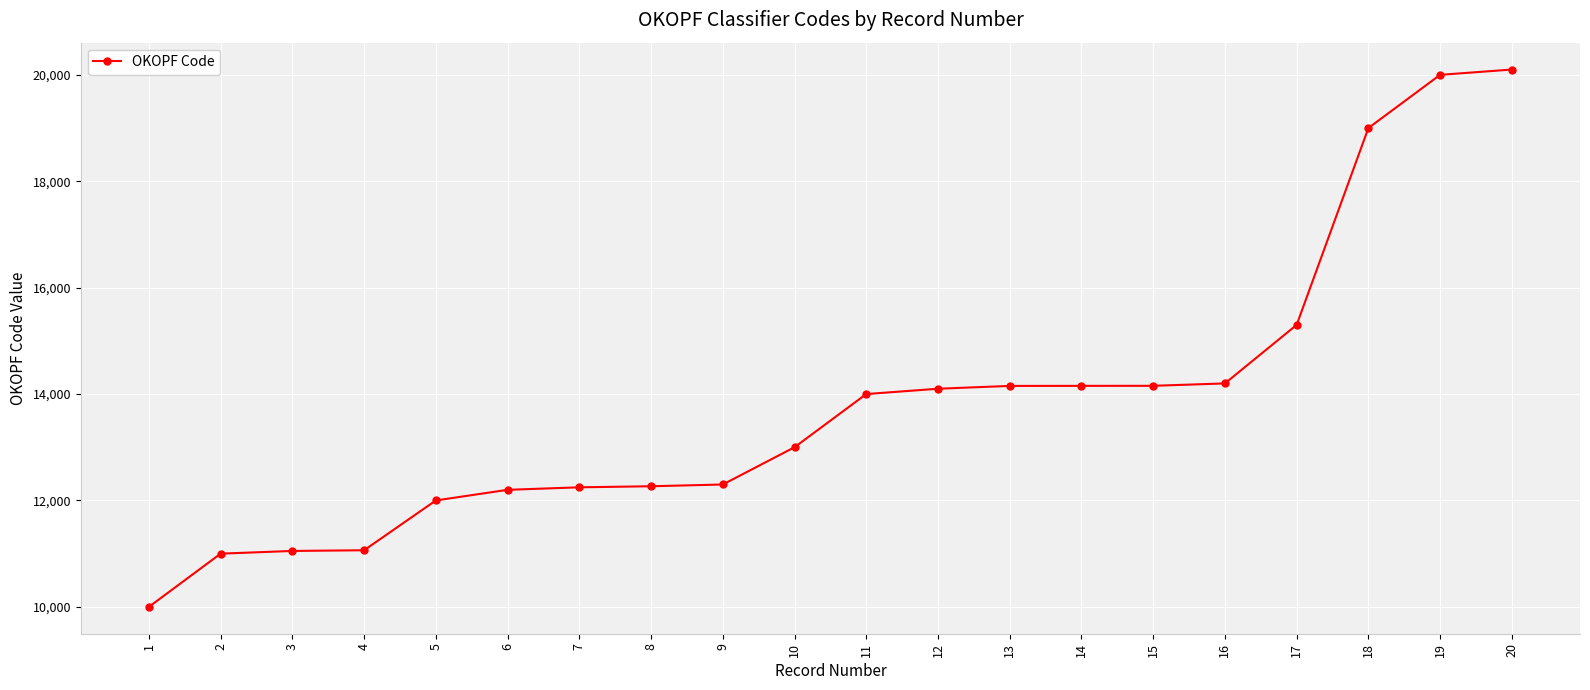

Which category has the highest value across all series?

20